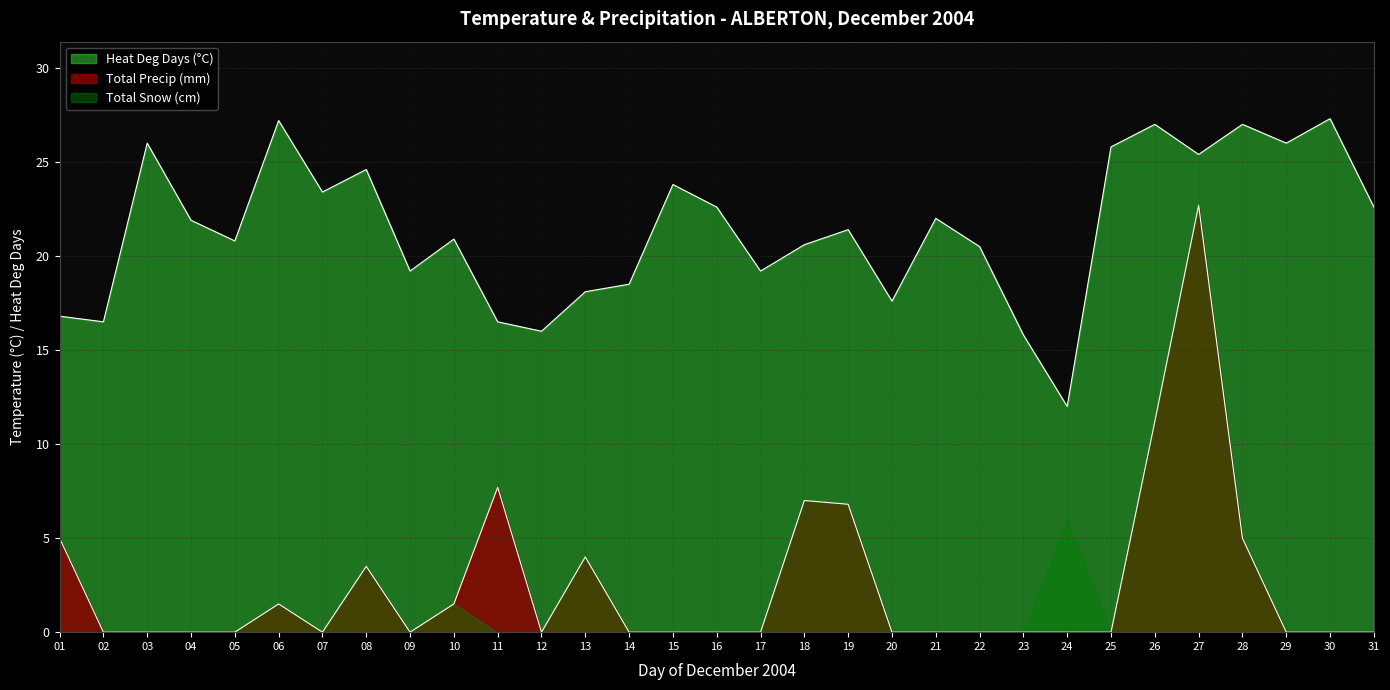

Count the number of data series in this chart.

3